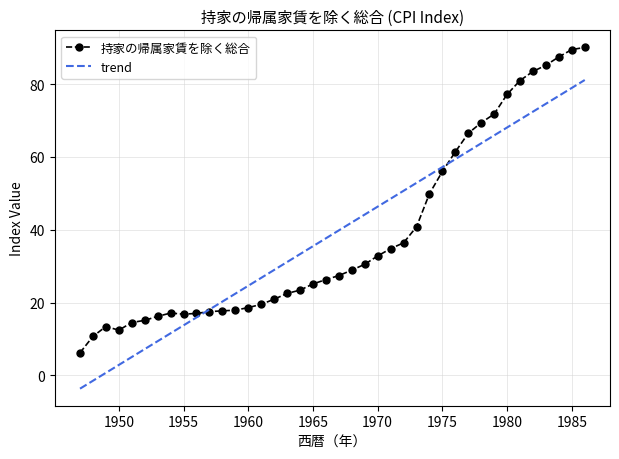

List the series in order of their peak value, highest first.

持家の帰属家賃を除く総合, trend